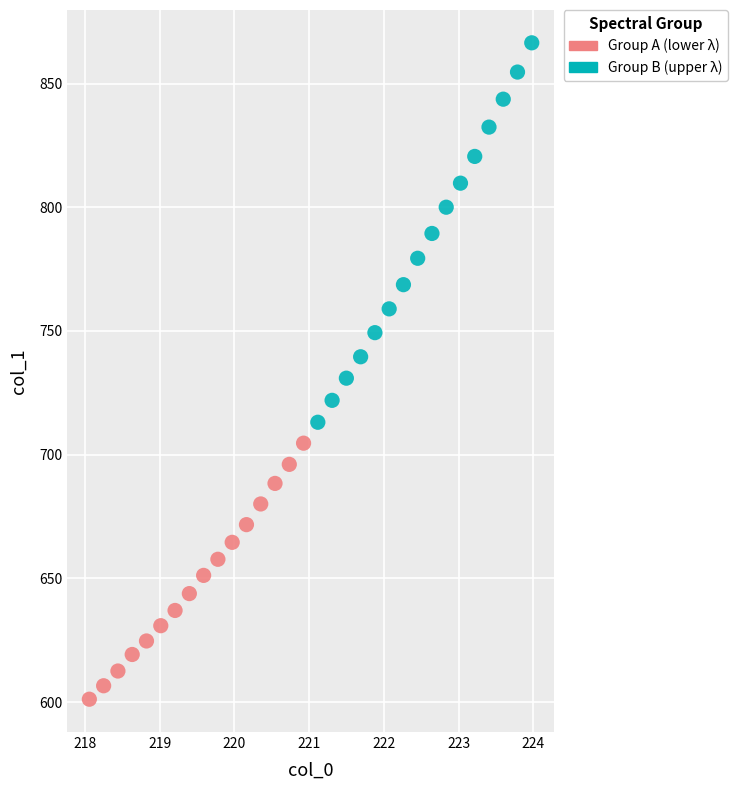

Which series contains the highest Y value?

Group B (upper λ)